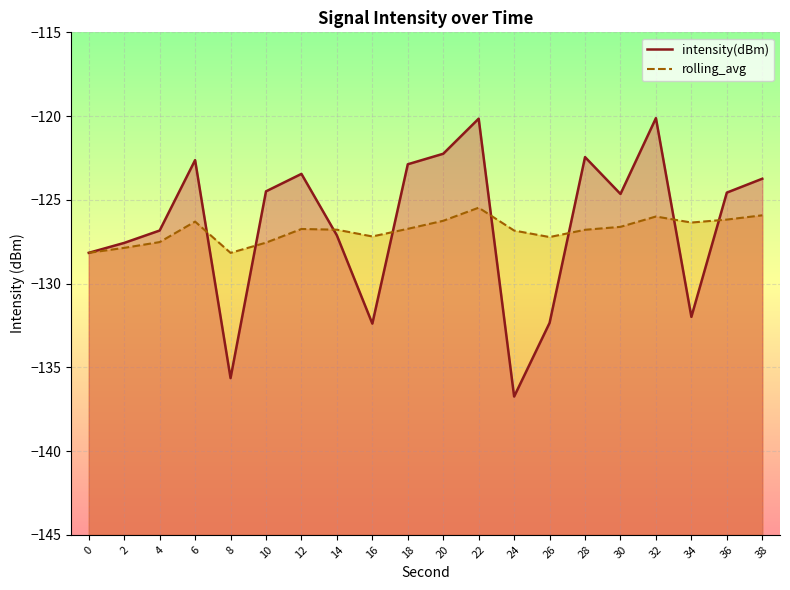

Where do rolling_avg and intensity(dBm) first cross each other?

6 and 8